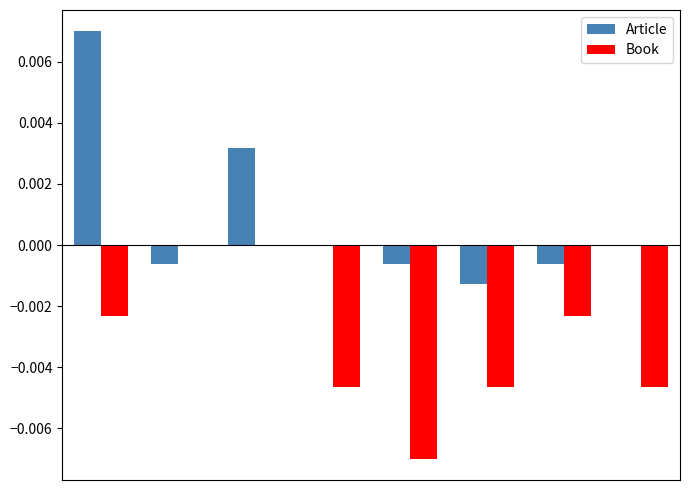

Which series has the largest total across all categories?

Article